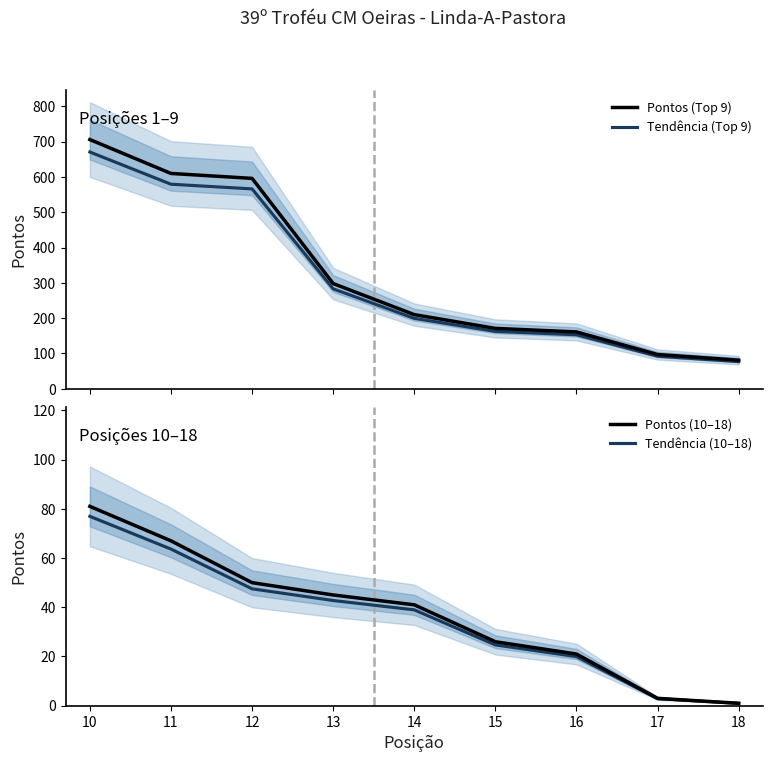

How many categories are shown in the chart?

9